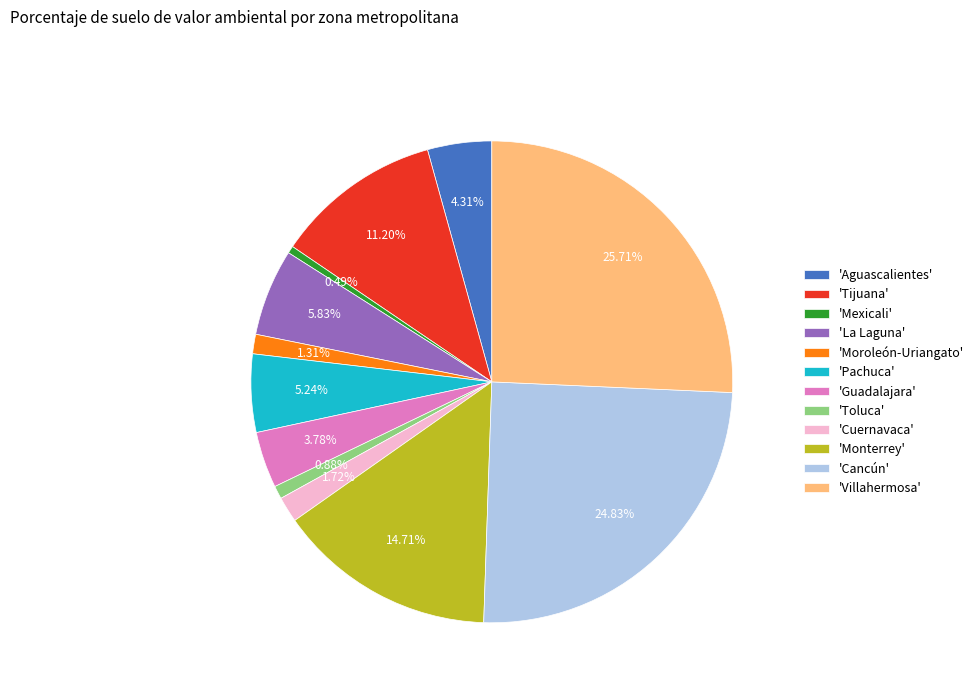

Does any single category account for the majority?

No